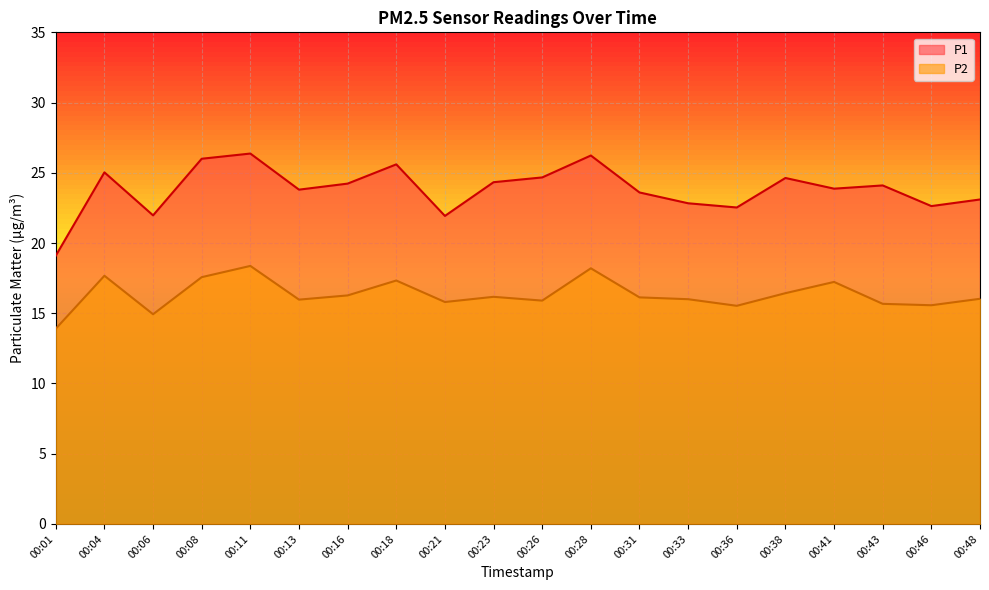

What is the lowest value of the P1 series?

19.1